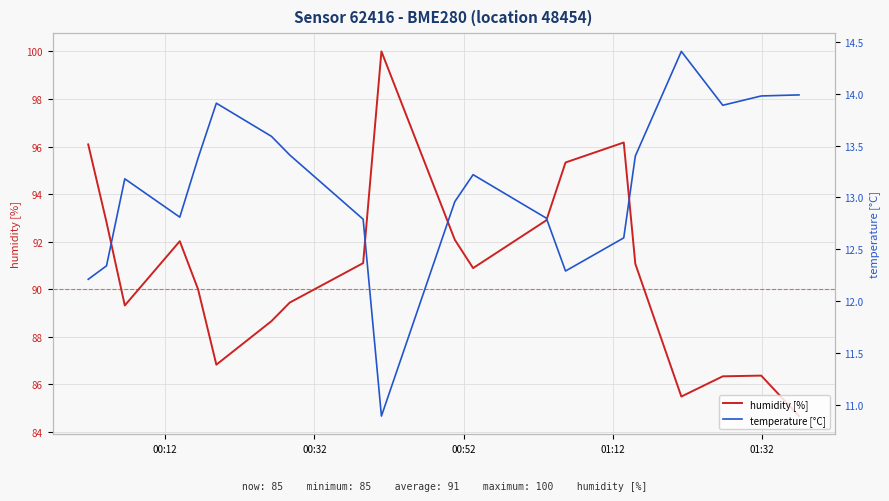

What is the smallest value displayed?

10.9